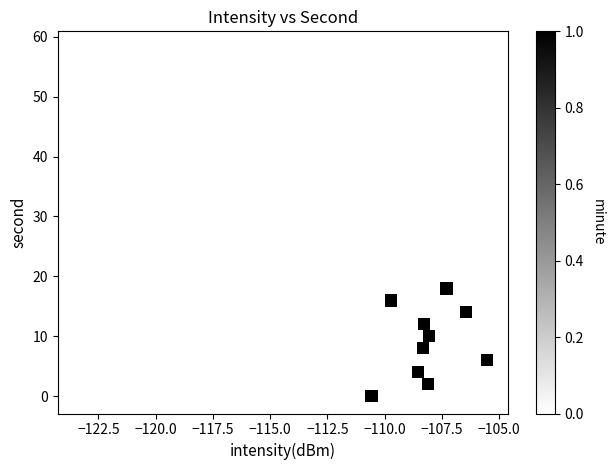

What is the range of Y values (max minus min)?

58